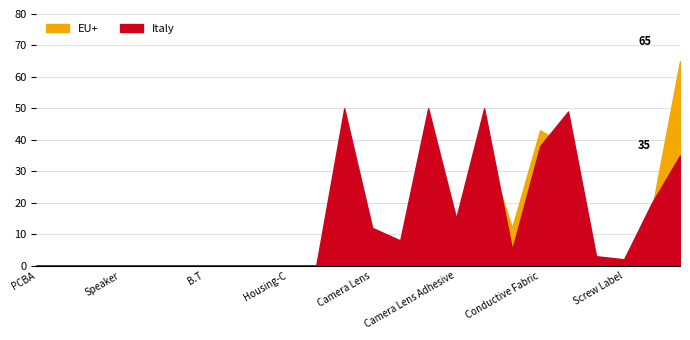

Which has a higher value, Speaker or Gift Box IMEI label?

Gift Box IMEI label